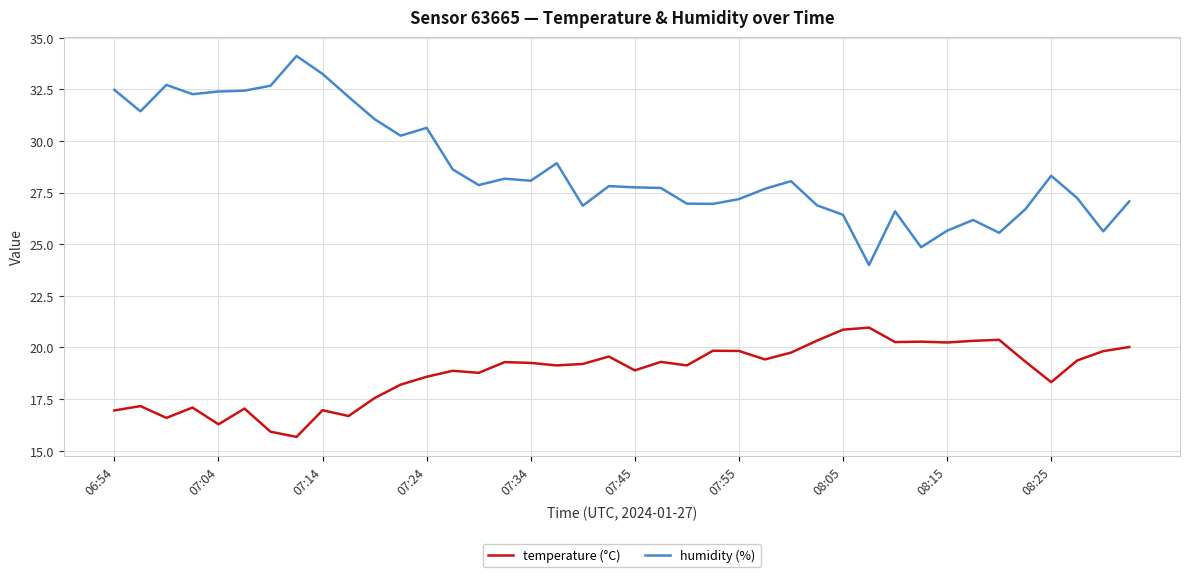

Which series has the widest spread of values?

humidity (%)